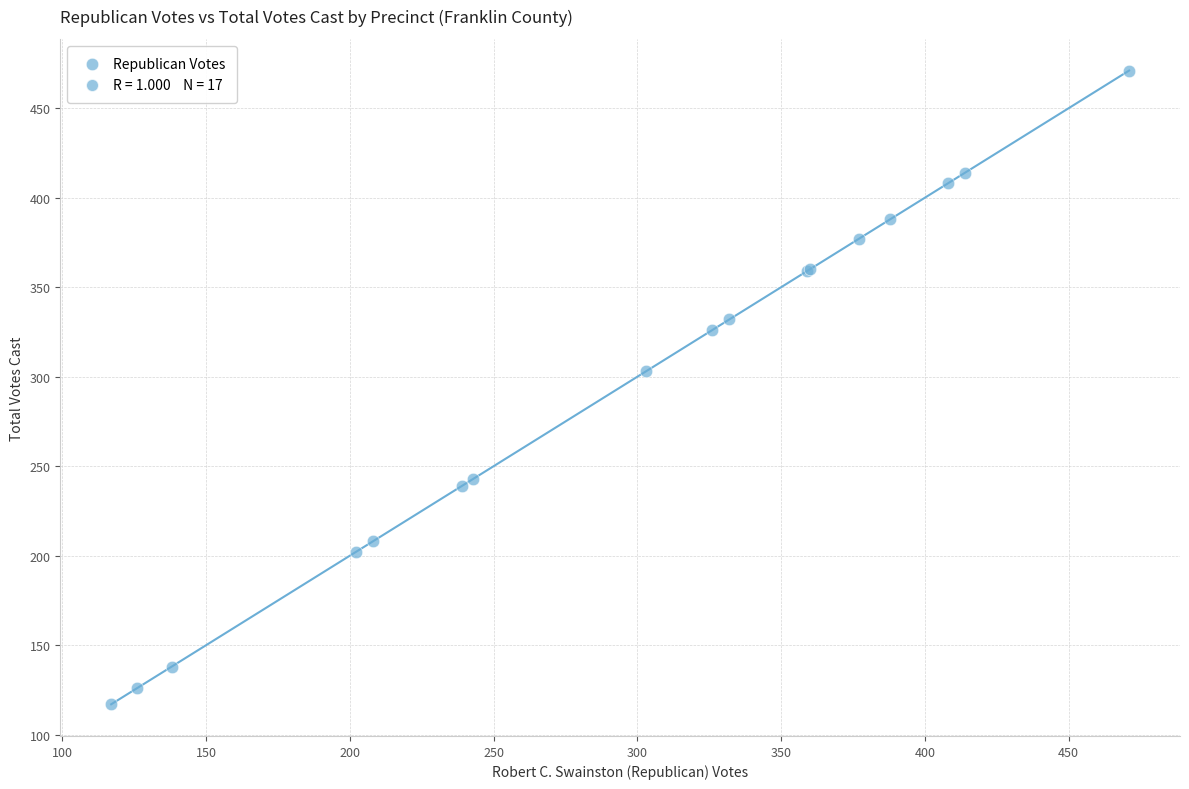

What Y value in the scatter plot is closest to 294?

303